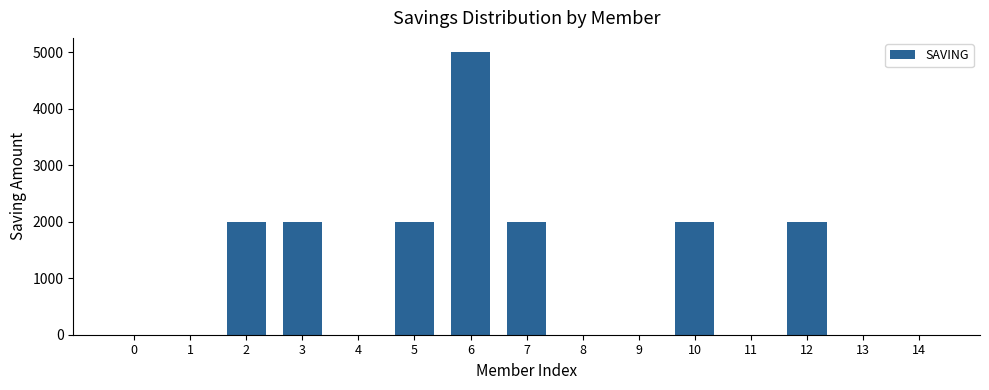

What is the sum of all values?

17000